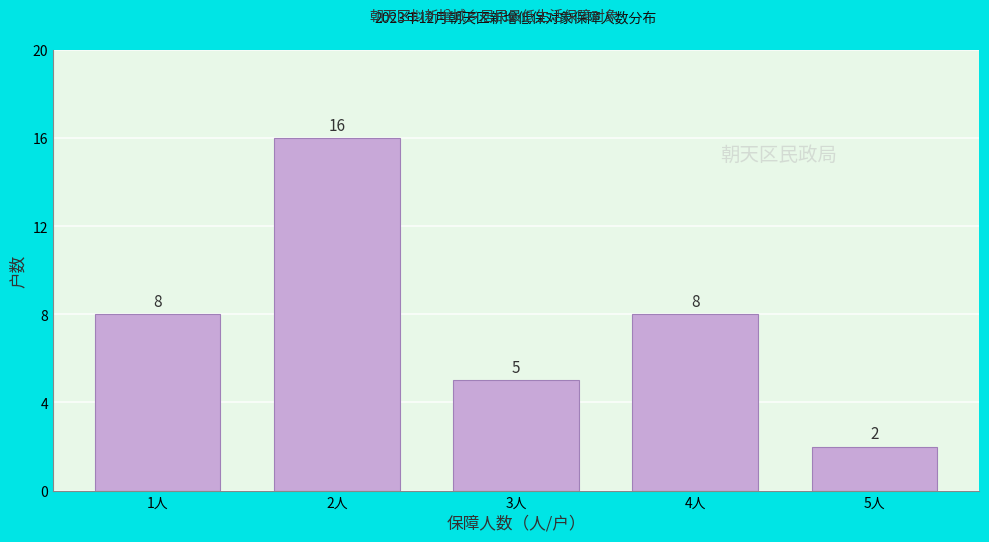

Reading right to left, transcribe all the data shown in this chart.

5人=2	4人=8	3人=5	2人=16	1人=8